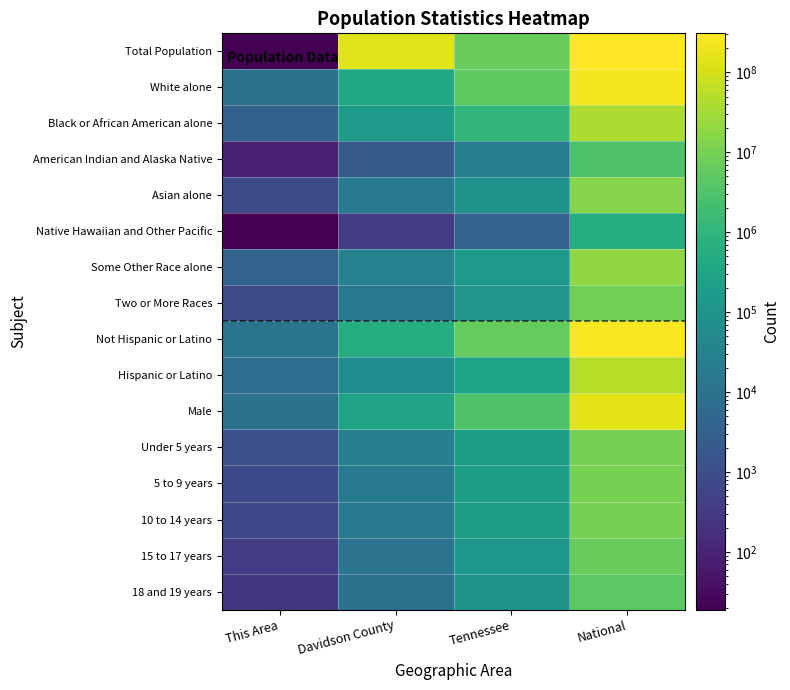

Reading left to right, extract all data points from this chart.

Total Population: This Area=19	Davidson County=134626681	Tennessee=6346105	National=308745538
White alone: This Area=10029	Davidson County=385039	Tennessee=4921948	National=223553265
Black or African American alone: This Area=3383	Davidson County=173730	Tennessee=1057315	National=38929319
American Indian and Alaska Native: This Area=90	Davidson County=2091	Tennessee=19994	National=2932248
Asian alone: This Area=857	Davidson County=19027	Tennessee=91242	National=14674252
Native Hawaiian and Other Pacific: This Area=20	Davidson County=394	Tennessee=3642	National=540013
Some Other Race alone: This Area=3829	Davidson County=30757	Tennessee=141955	National=19107368
Two or More Races: This Area=926	Davidson County=15643	Tennessee=110009	National=9009073
Not Hispanic or Latino: This Area=11299	Davidson County=565564	Tennessee=6056046	National=258267944
Hispanic or Latino: This Area=7835	Davidson County=61117	Tennessee=290059	National=50477594
Male: This Area=10056	Davidson County=303540	Tennessee=3093504	National=151781326
Under 5 years: This Area=1122	Davidson County=22868	Tennessee=208119	National=10319427
5 to 9 years: This Area=770	Davidson County=18977	Tennessee=210090	National=10389638
10 to 14 years: This Area=643	Davidson County=17479	Tennessee=215039	National=10579862
15 to 17 years: This Area=394	Davidson County=10267	Tennessee=131933	National=6656209
18 and 19 years: This Area=268	Davidson County=9407	Tennessee=91069	National=4647457